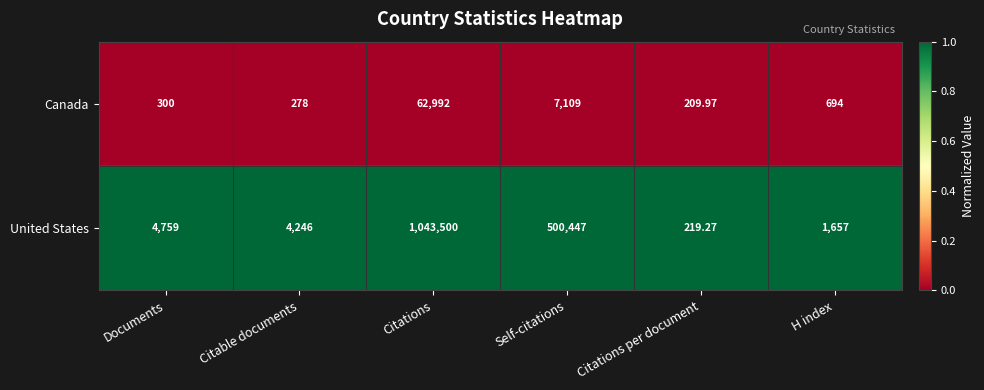

At which label does Canada first exceed 694?

Citations